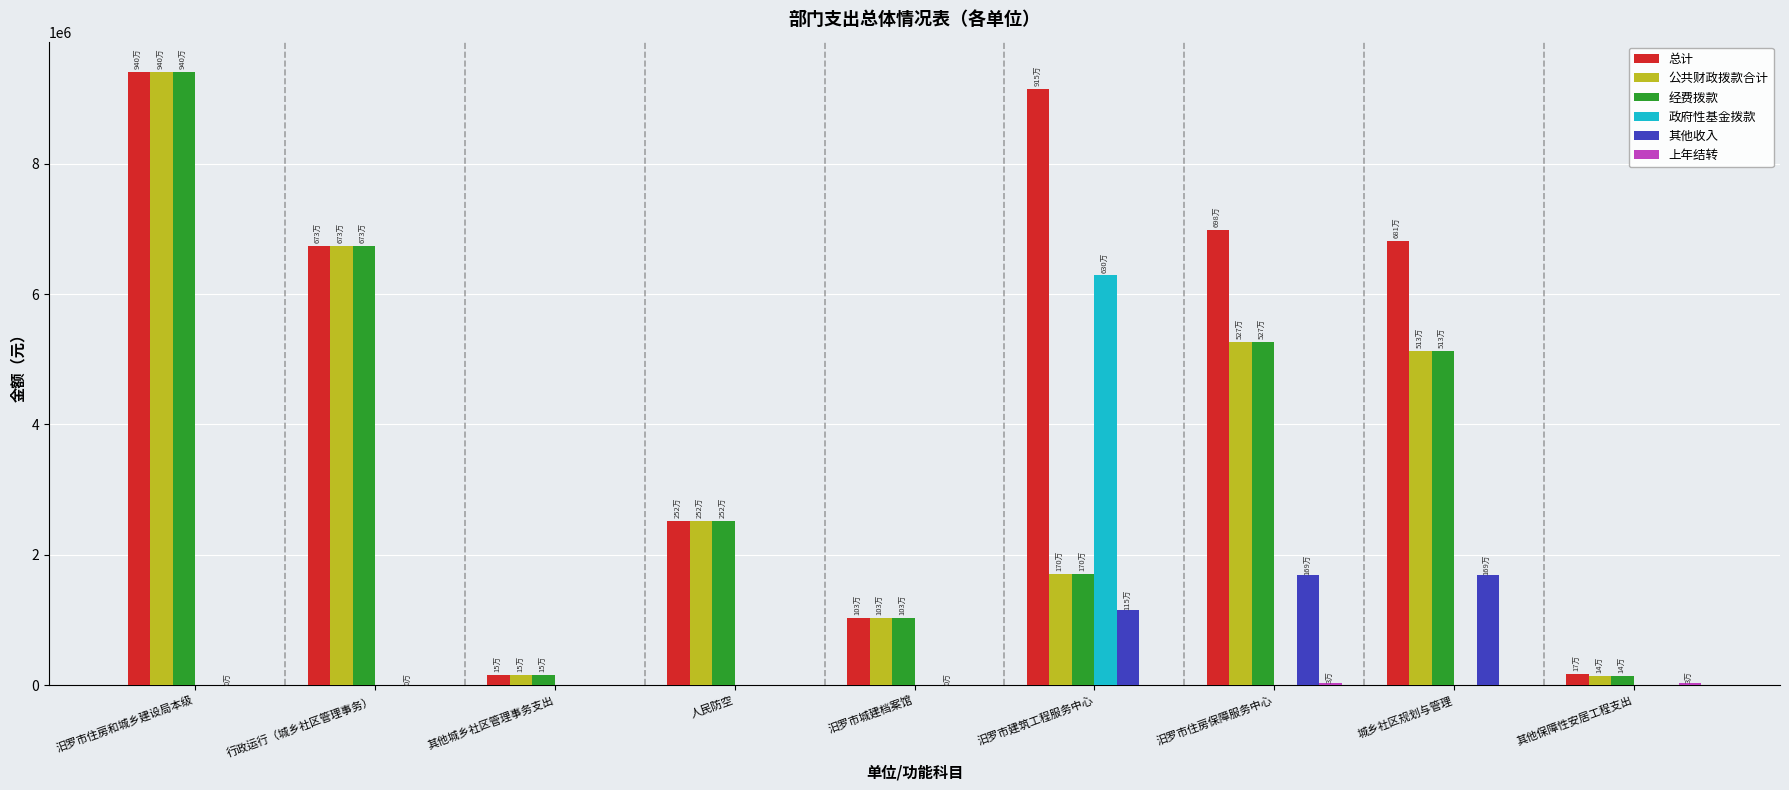

What is the highest value of the 公共财政拨款合计 series?

9402786.0